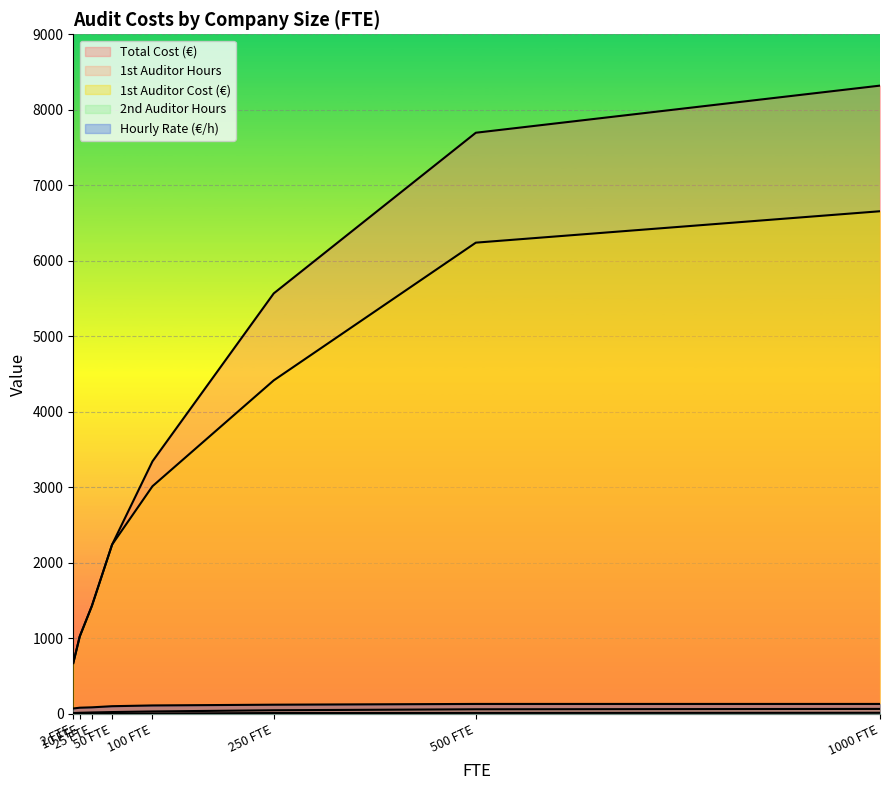

The Hourly Rate (€/h) series shows 70.0 at 2 FTE. True or false?

True